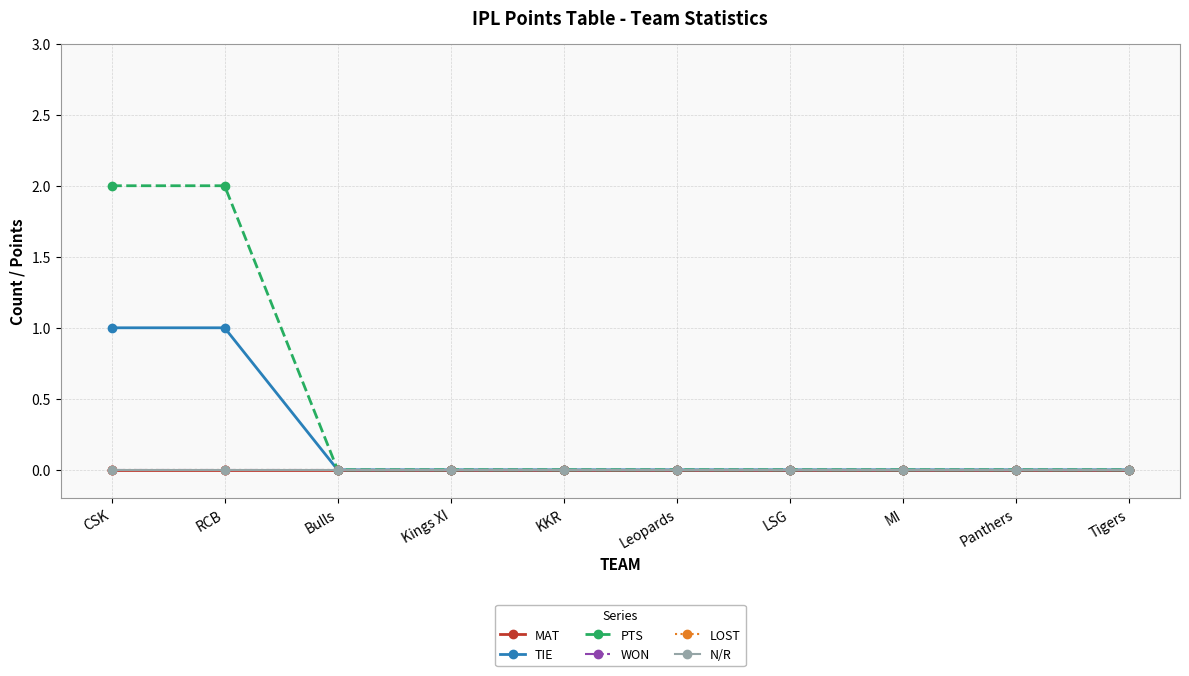

True or false: PTS and TIE intersect in this chart.

False